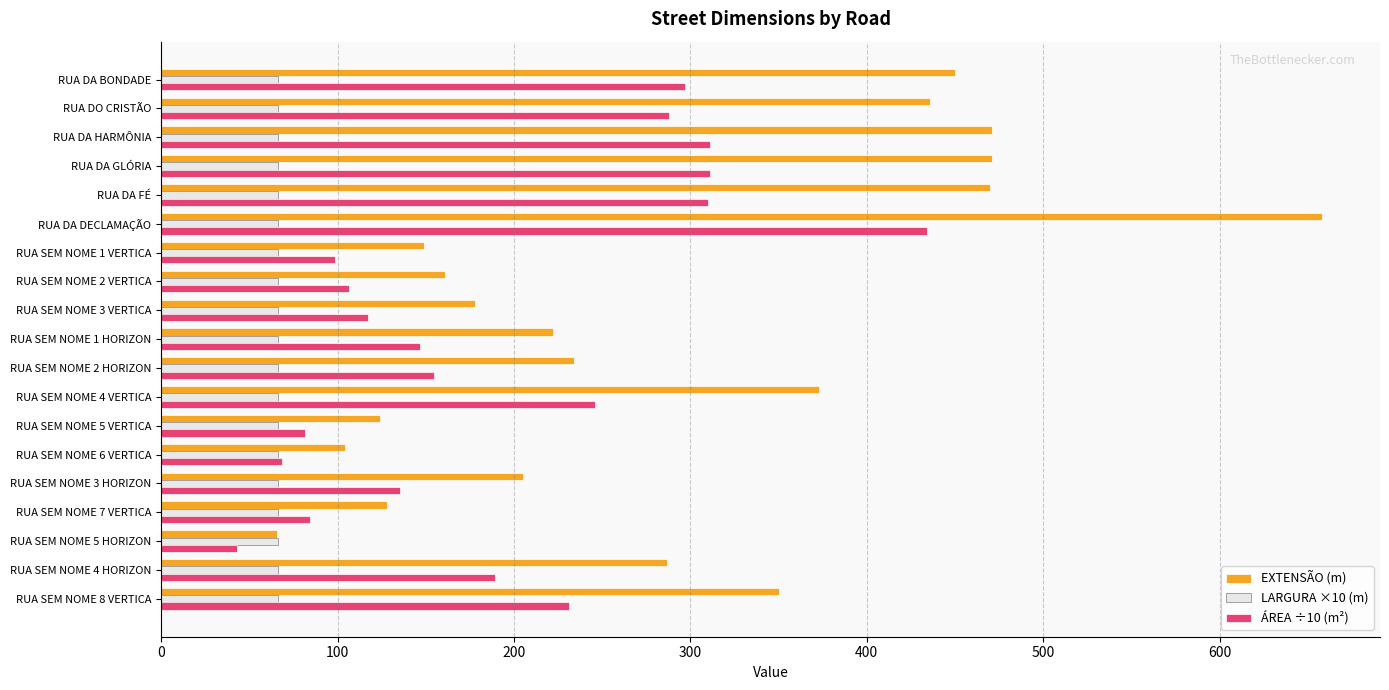

The value of EXTENSÃO (m) at RUA SEM NOME 1 HORIZON is 222.0. True or false?

True